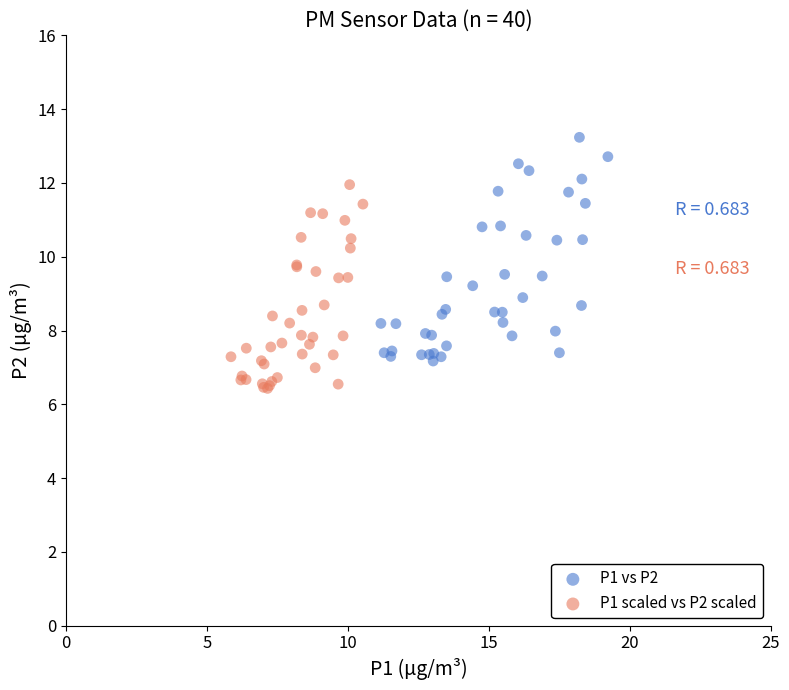

Which series reaches the maximum Y coordinate?

P1 vs P2